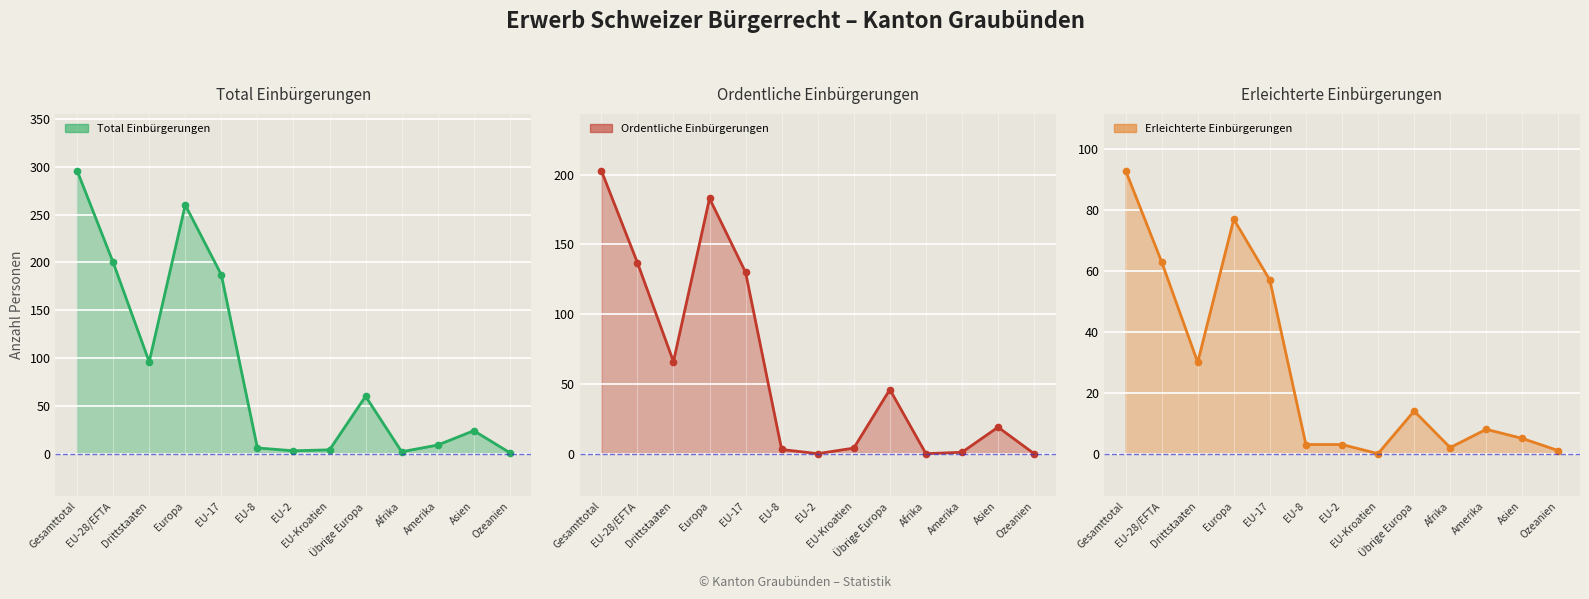

Which series has the widest spread of values?

Total Einbürgerungen